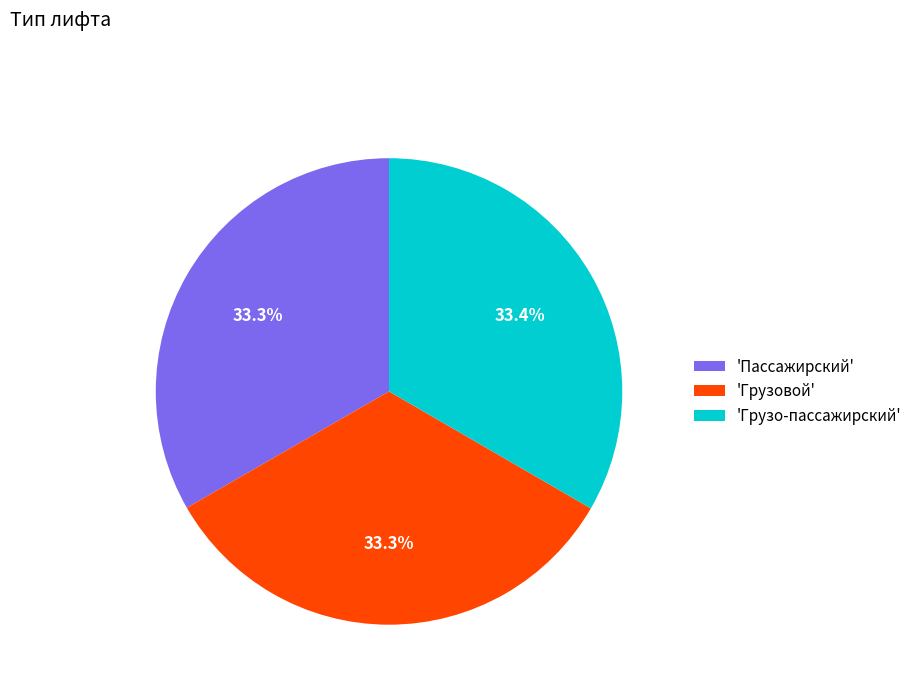

What is the total percentage of 'Грузо-пассажирский' and 'Грузовой'?

66.7%